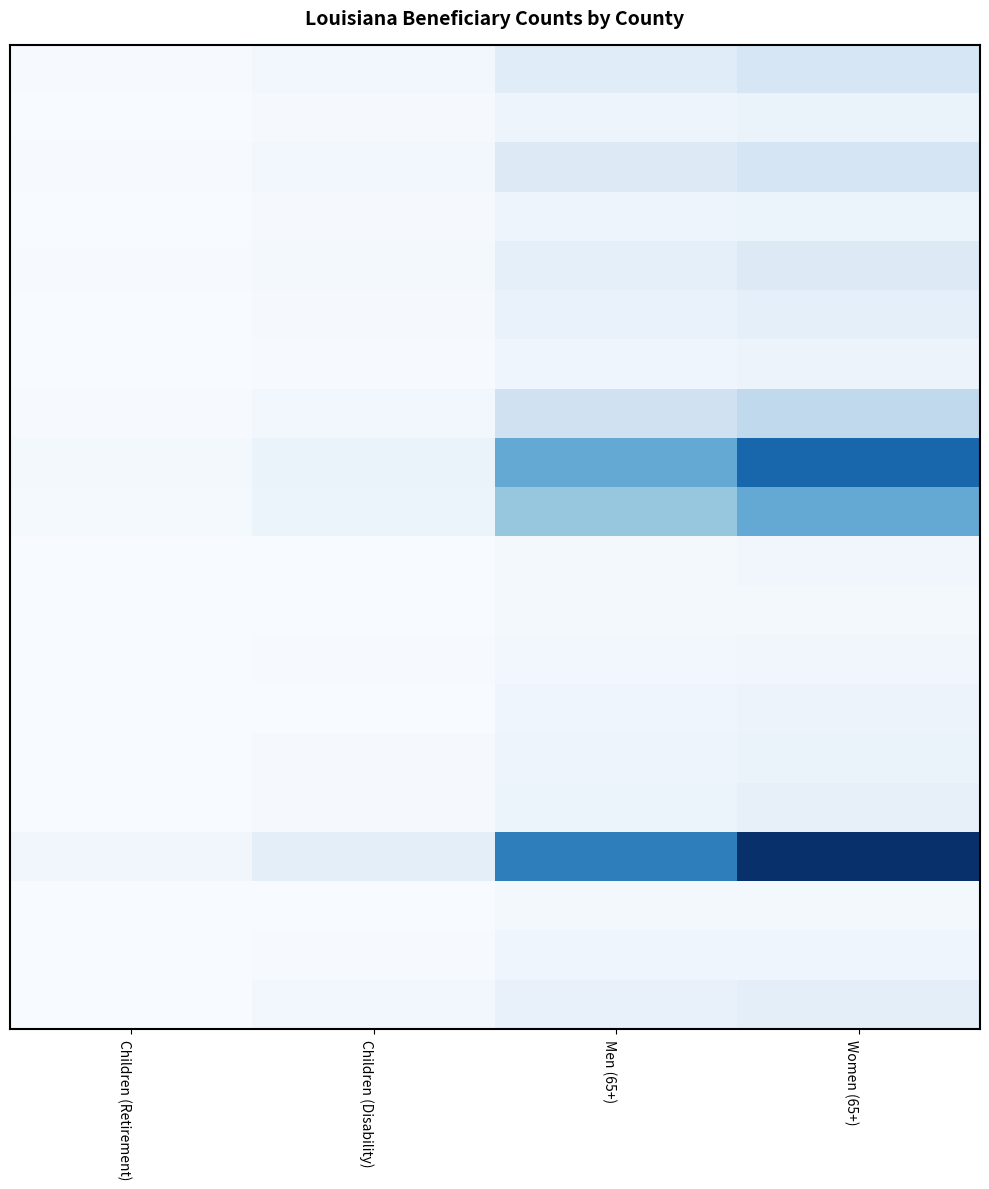

At which category is the sum across all series the highest?

Women (65+)